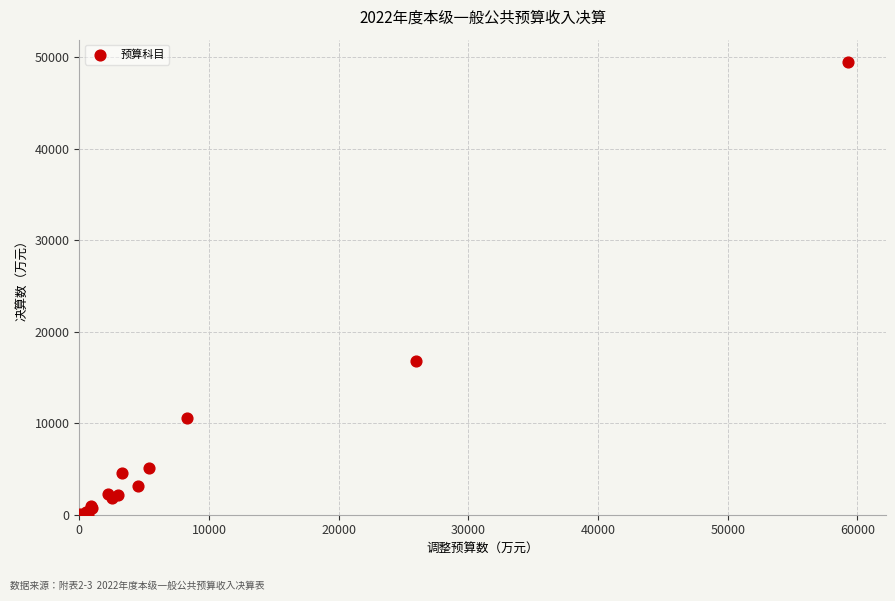

What Y value in the scatter plot is closest to 24738?

16837